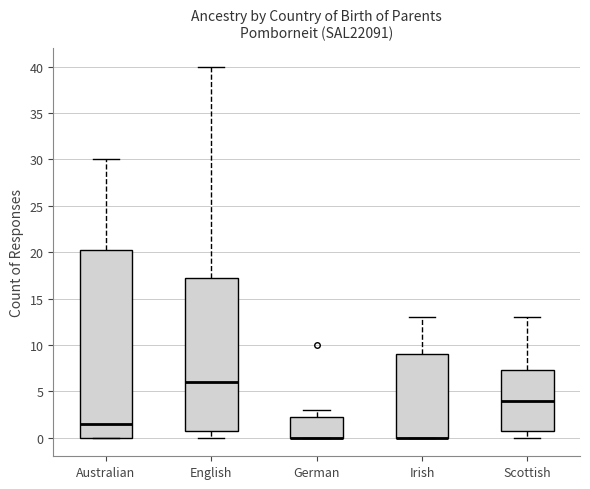

Reading left to right, read every box against the y-axis: the position of its median line, the range the box covers, and the ends of its whiskers. The values are not printed on the chart, so give them approximately, as read against the axis.

Australian: median 1.5, box 0.0 to 20.5, whiskers 0.0 to 30.0
English: median 6.0, box 1.0 to 17.5, whiskers 0.0 to 40.0
German: median 0.0 (drawn on the box's lower edge), box 0.0 to 2.5, whiskers 0.0 to 3.0
Irish: median 0.0 (drawn on the box's lower edge), box 0.0 to 9.0, whiskers 0.0 to 13.0
Scottish: median 4.0, box 1.0 to 7.5, whiskers 0.0 to 13.0